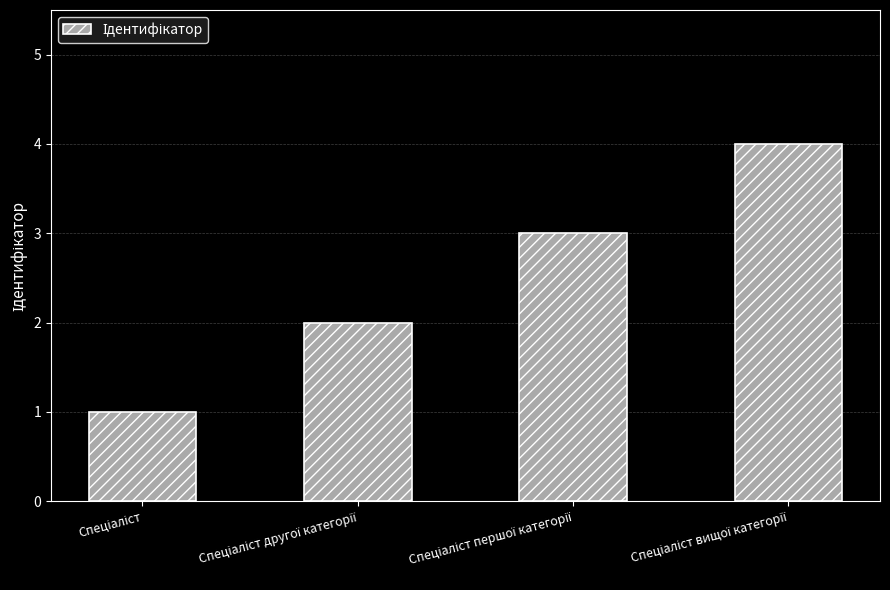

What is the difference between the maximum and minimum values?

3